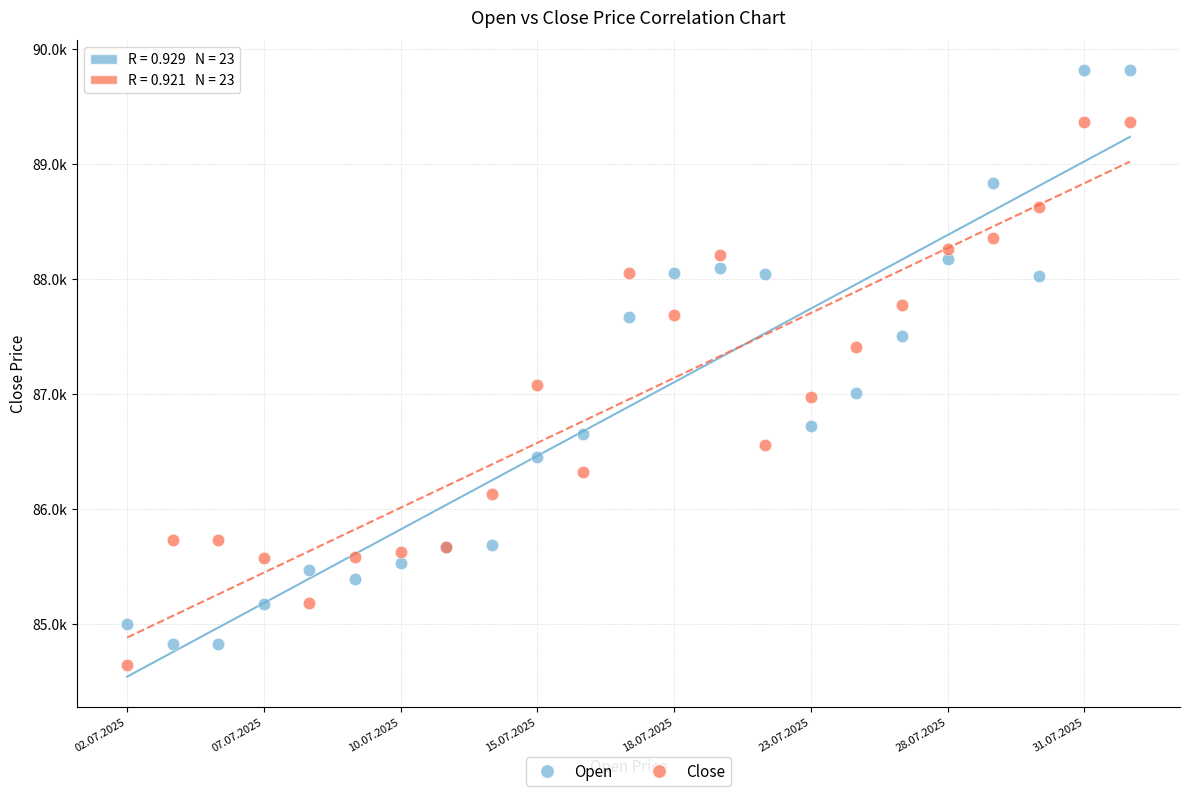

What are all the series names shown in the legend?

Open, Close